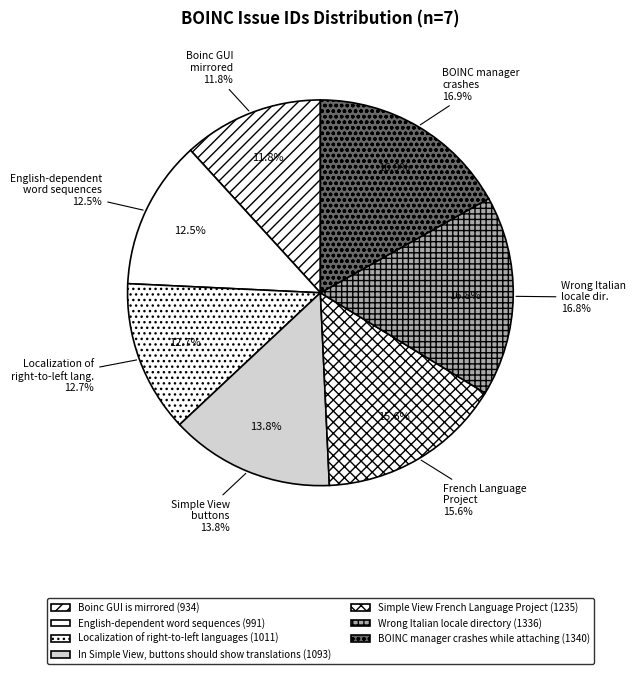

Between Wrong Italian locale directory and English-dependent word sequences, which is larger?

Wrong Italian locale directory